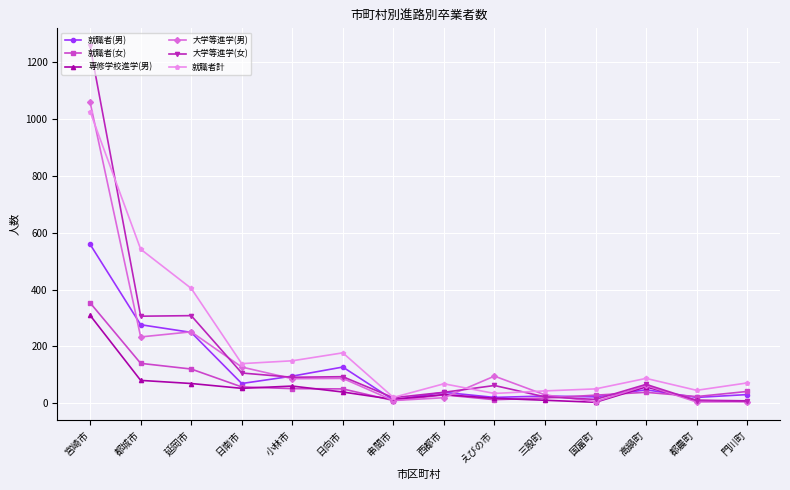

The 就職者(男) series shows 188 at 日向市. True or false?

False